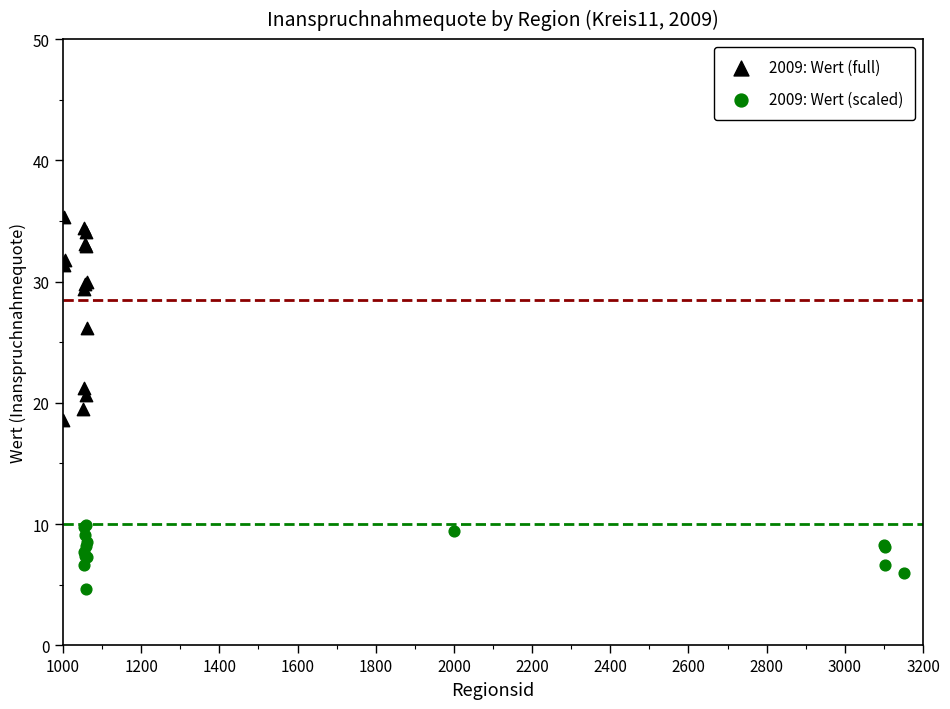

What are all the series names shown in the legend?

2009: Wert (full), 2009: Wert (scaled)